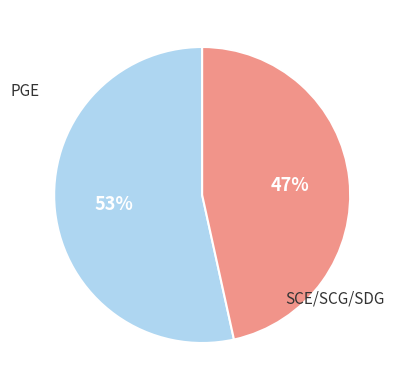

Count the number of slices in the pie.

2